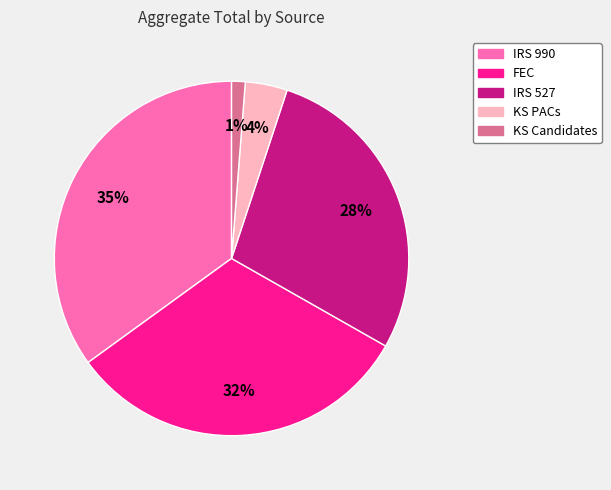

Between IRS 527 and FEC, which is larger?

FEC